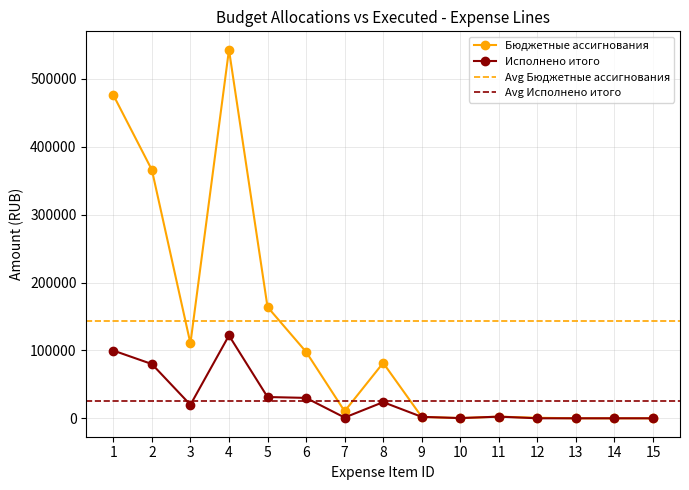

True or false: Бюджетные ассигнования (col_4) and Исполнено итого (col_8) intersect in this chart.

False